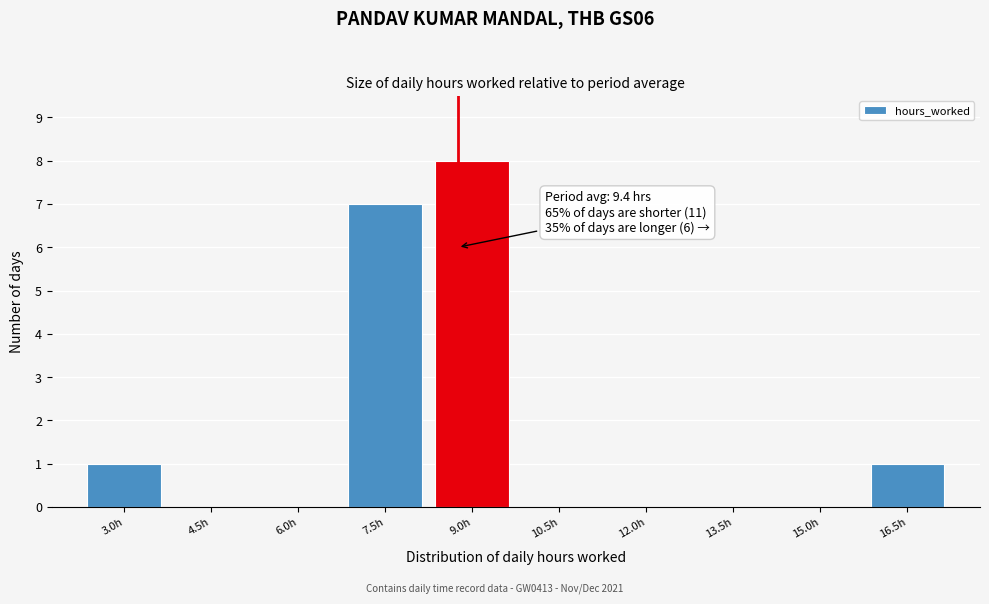

Reading left to right, list all the values displayed in this chart.

3.0h=1	4.5h=0	6.0h=0	7.5h=7	9.0h=8	10.5h=0	12.0h=0	13.5h=0	15.0h=0	16.5h=1